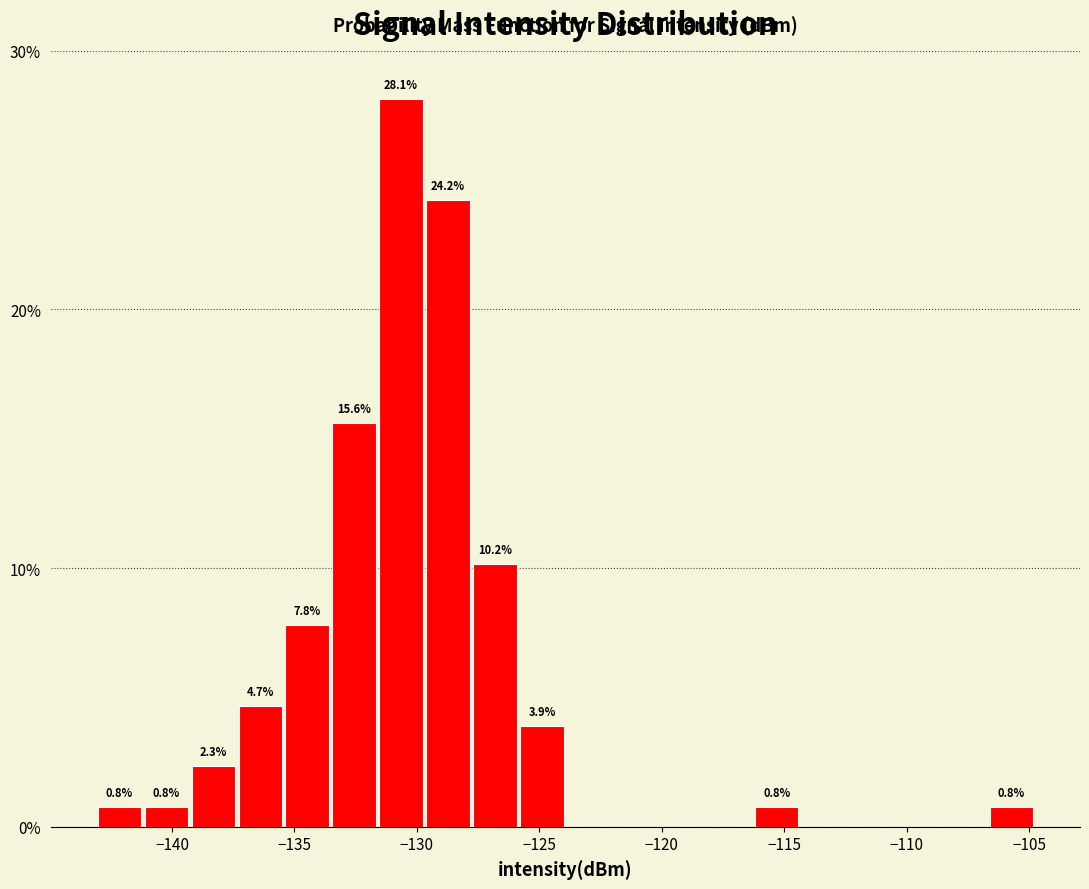

Around what value on the x-axis is the tallest bar? Give the approximate position of its centre, as read against the axis.

-130.5